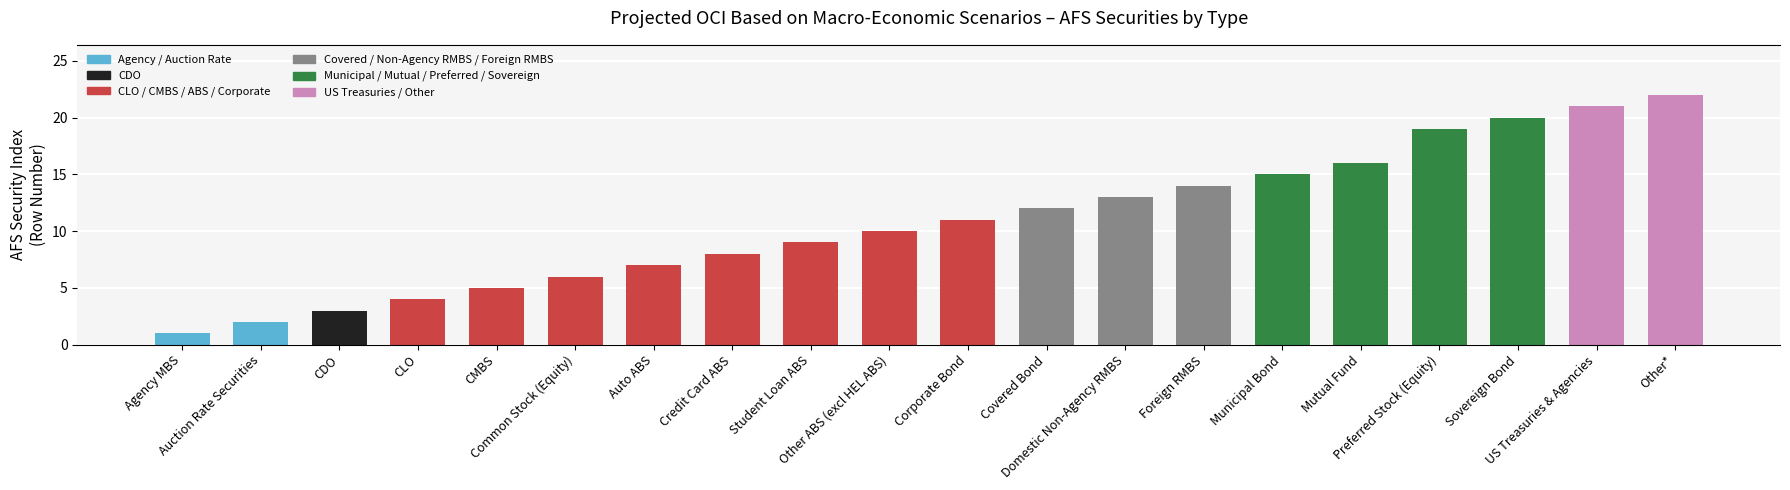

At which category does the chart reach its minimum across all series?

Agency MBS